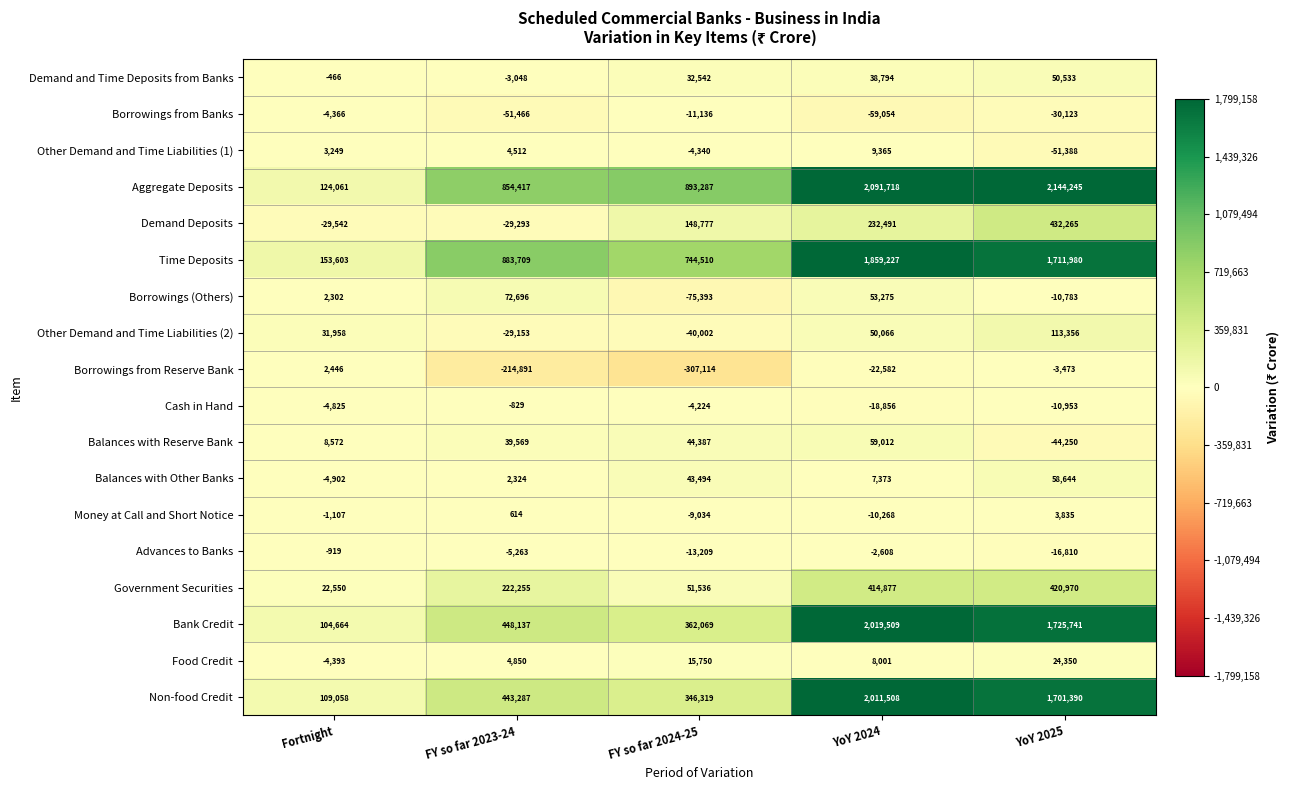

Is it true that Time Deposits equals 153603 at Fortnight?

True